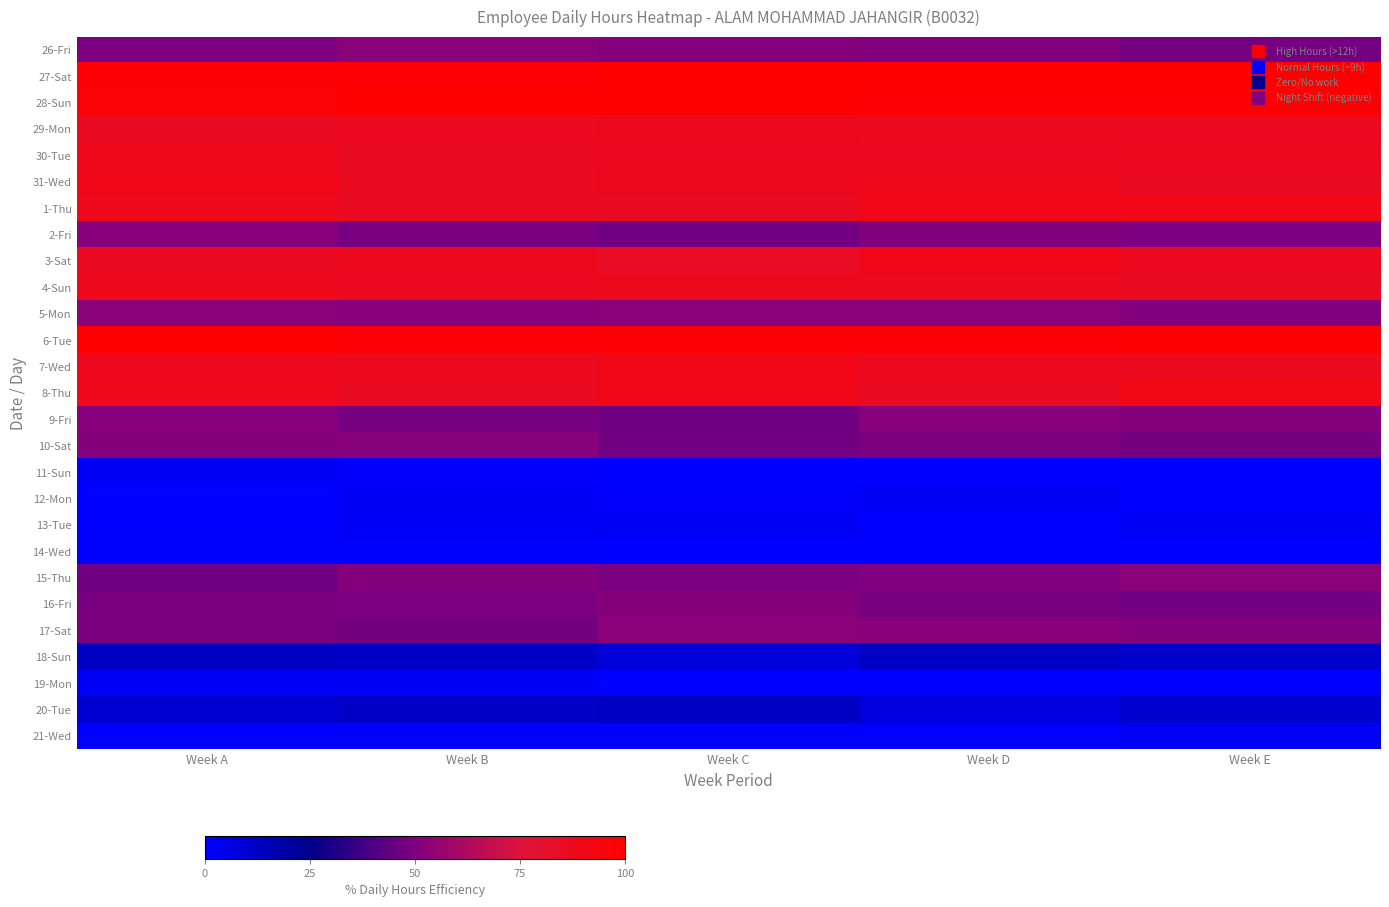

Which category has the highest value across all series?

Week C